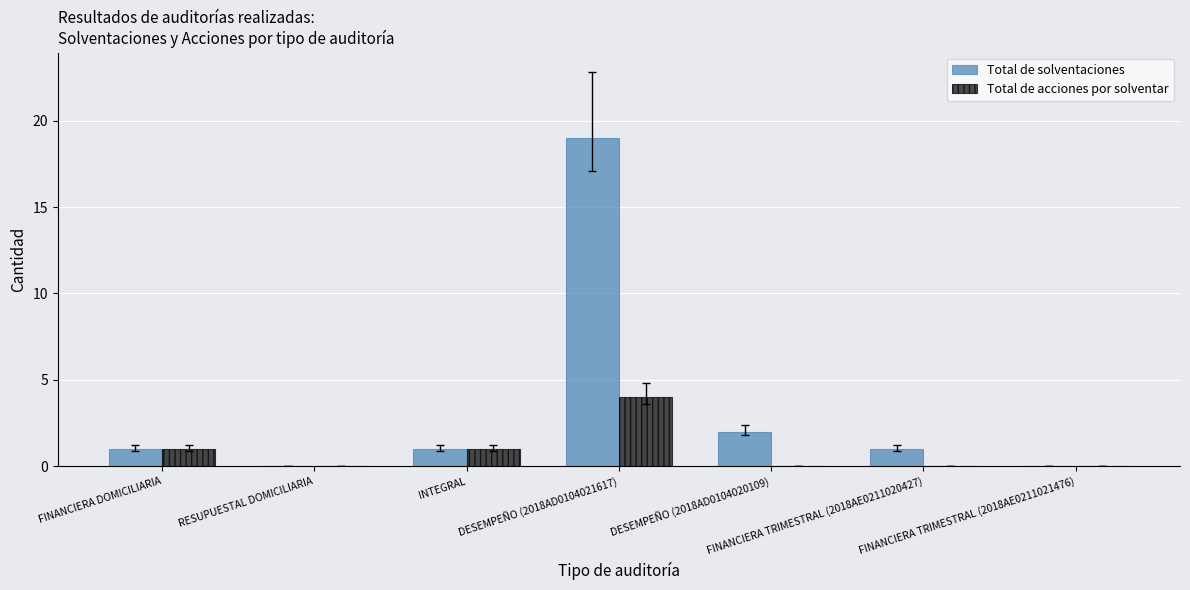

What is the sum of all Total de acciones por solventar values?

6